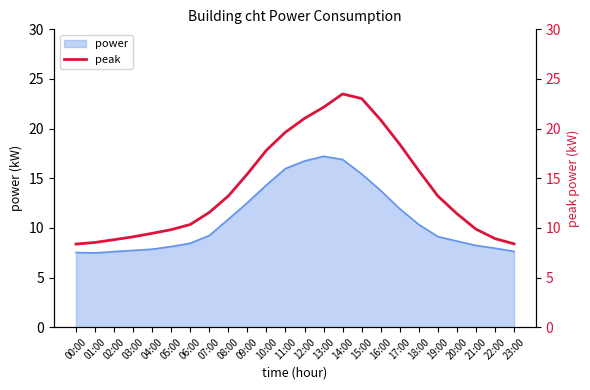

What position from the right is 19:00?

5